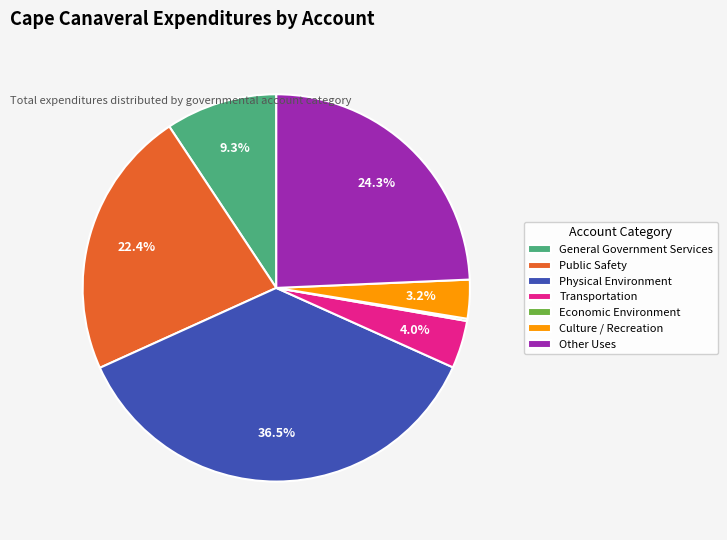

What is the ratio of the value at Culture / Recreation to the value at Transportation?

0.8